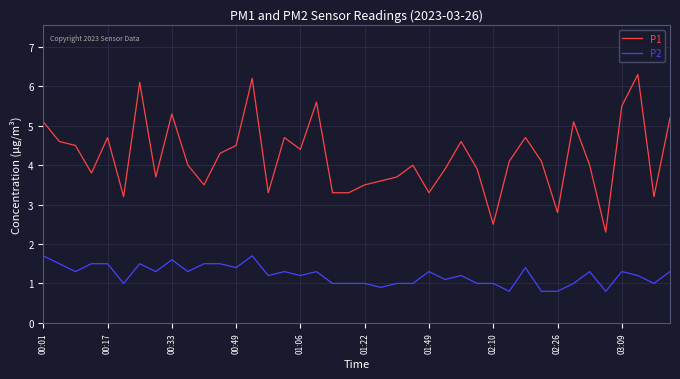

What is the highest value of the P1 series?

6.3